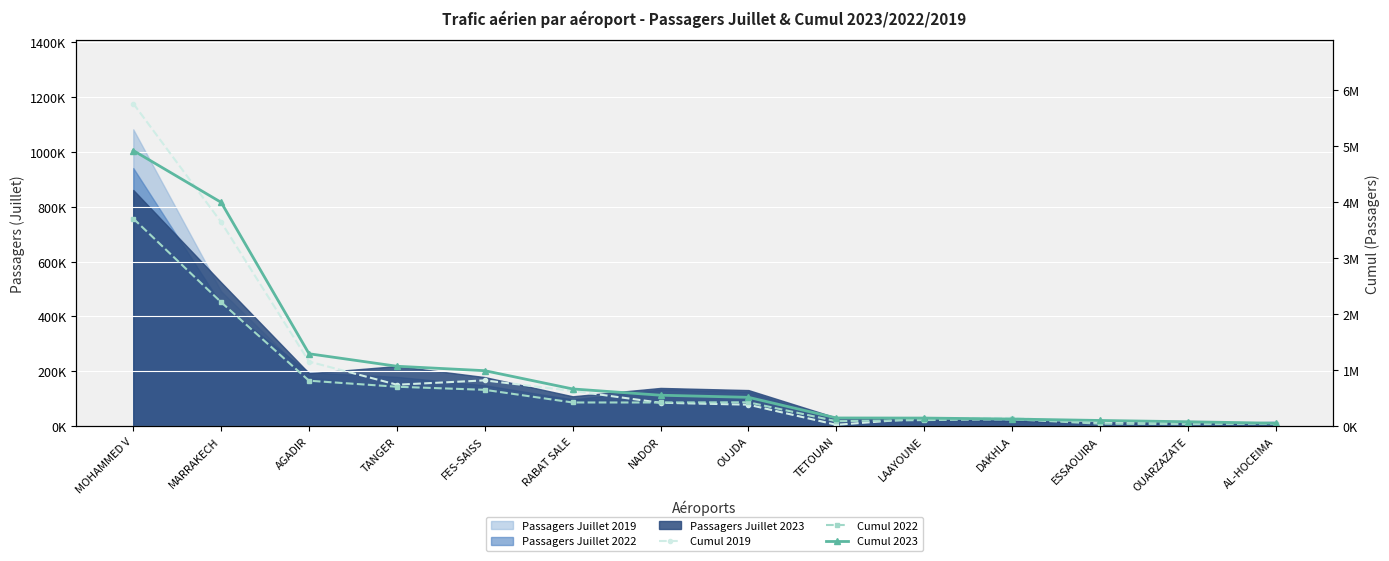

Reading left to right, extract all data points from this chart.

Cumul 2019: 5754016	3638259	1150638	738555	815684	627557	417084	382130	23336	141830	146423	60699	75400	47821
Cumul 2022: 3702425	2209597	809819	702261	647220	421707	421597	425305	88194	107430	122097	43307	35265	42895
Cumul 2023: 4915632	3990740	1290639	1067760	988646	662889	551153	513452	145461	143740	126290	100788	78003	51302